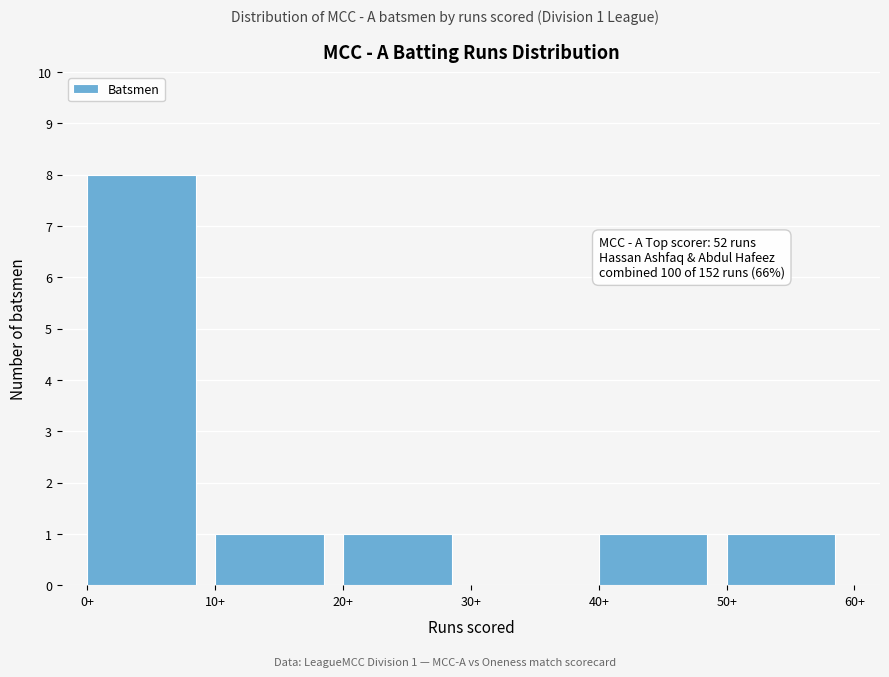

Over which range of the x-axis is the bar tallest?

0 to 10